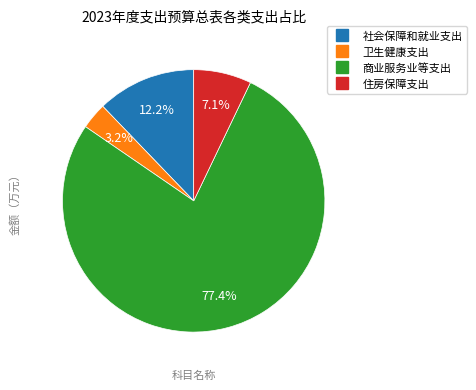

To the nearest percent, what is the combined percentage of 住房保障支出 and 商业服务业等支出?

85%